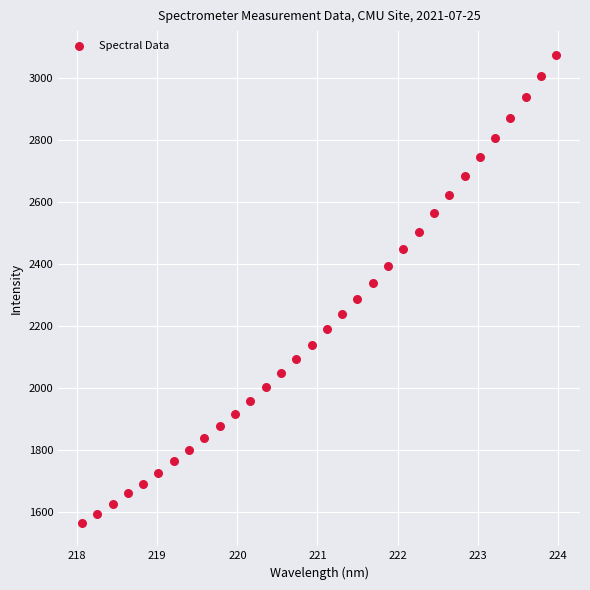

What is the range of X values (max minus min)?

5.9